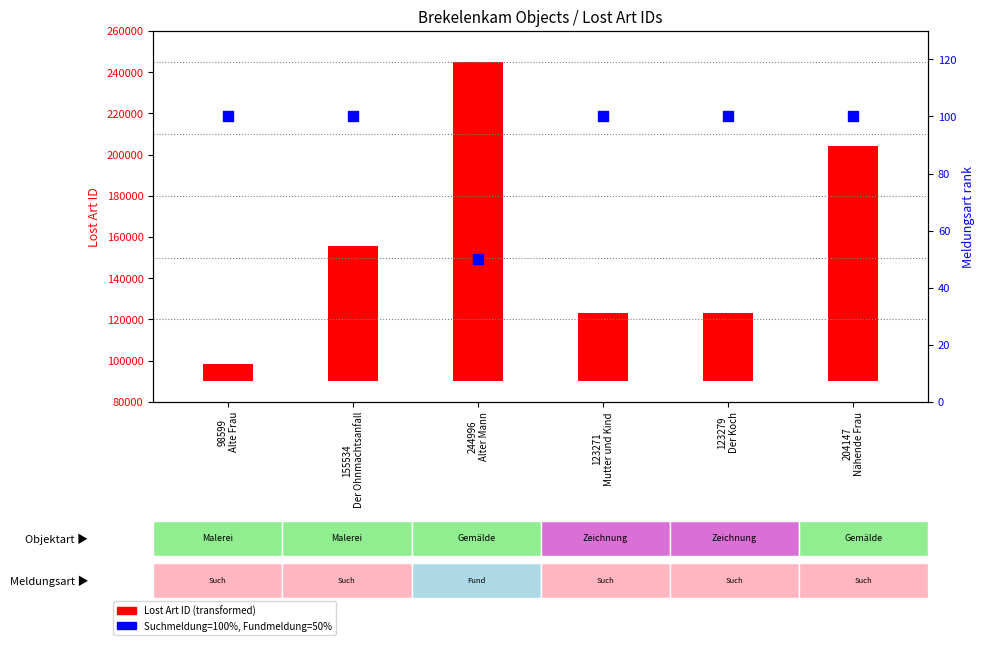

Which series reaches the minimum Y coordinate?

Fundmeldung=50%